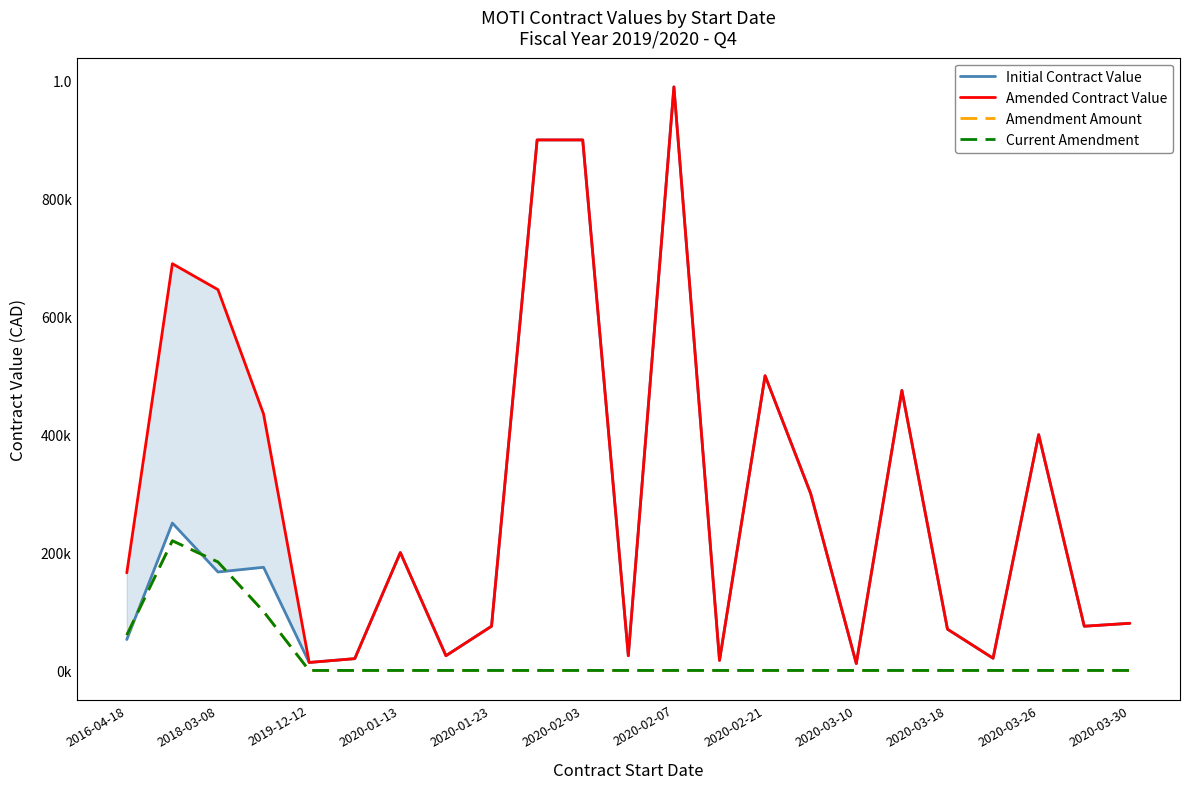

How many intersections are there between Current Amendment and Initial Contract Value?

3